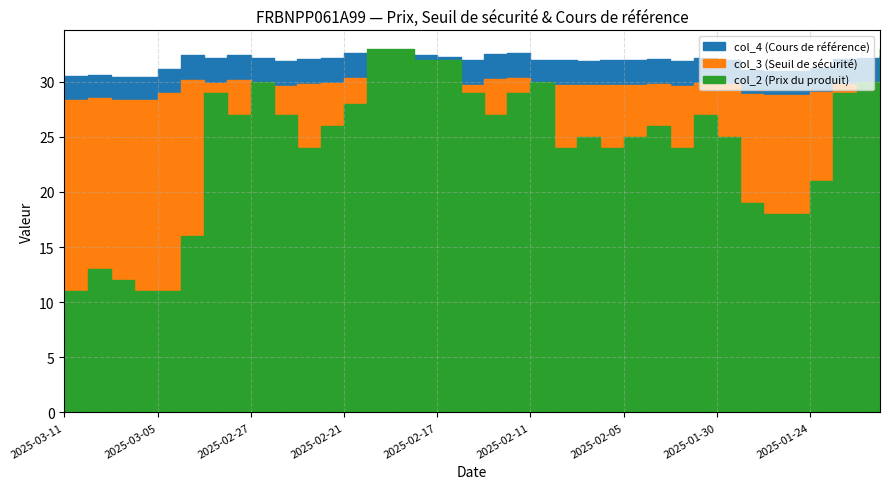

How many lines are shown in the chart?

3